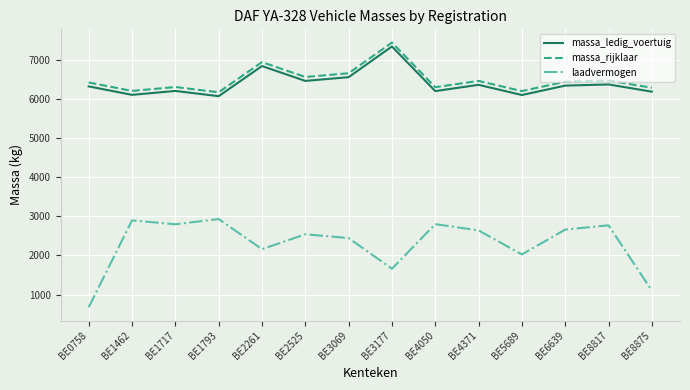

Which category has the lowest value across all series?

BE0758